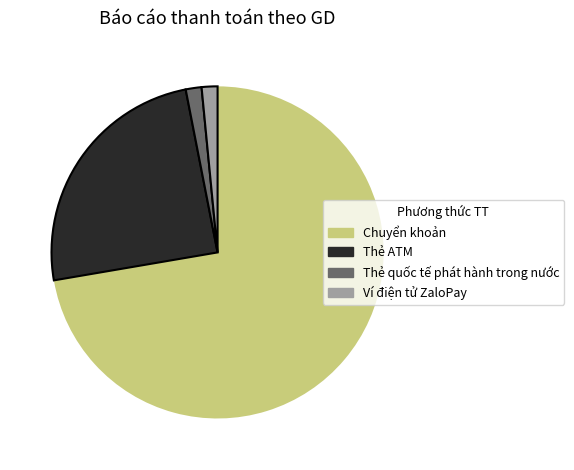

Which category has the biggest portion of the pie?

Chuyển khoản